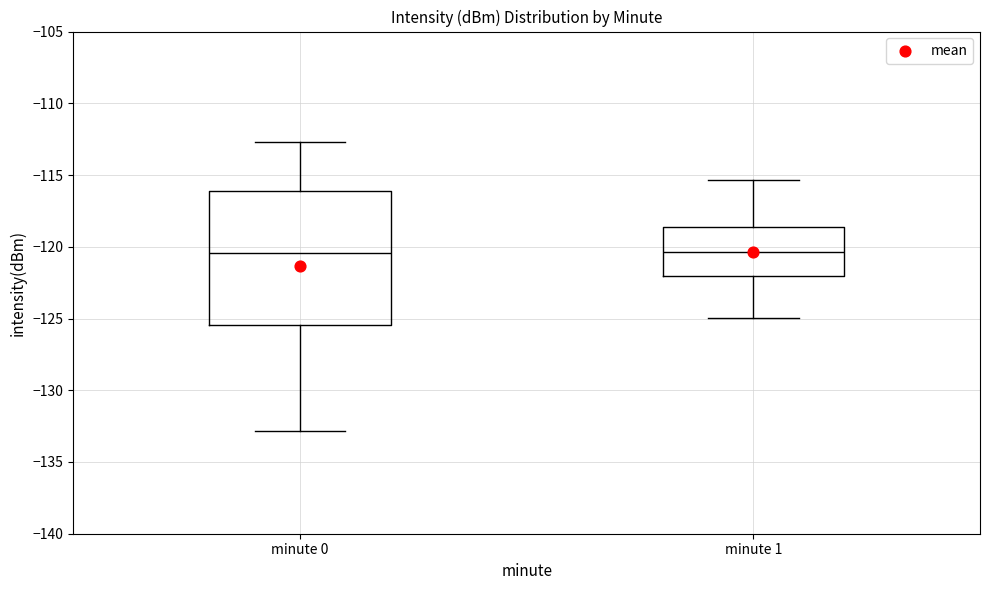

Reading left to right, transcribe this box plot: for each box, give where its median line is, the range the box spans, and where its two whiskers end, as read against the y-axis. The values are not printed on the chart, so give them approximately, as read against the axis.

minute 0: median -120.5, box -125.5 to -116.0, whiskers -133.0 to -112.5
minute 1: median -120.5, box -122.0 to -118.5, whiskers -125.0 to -115.5